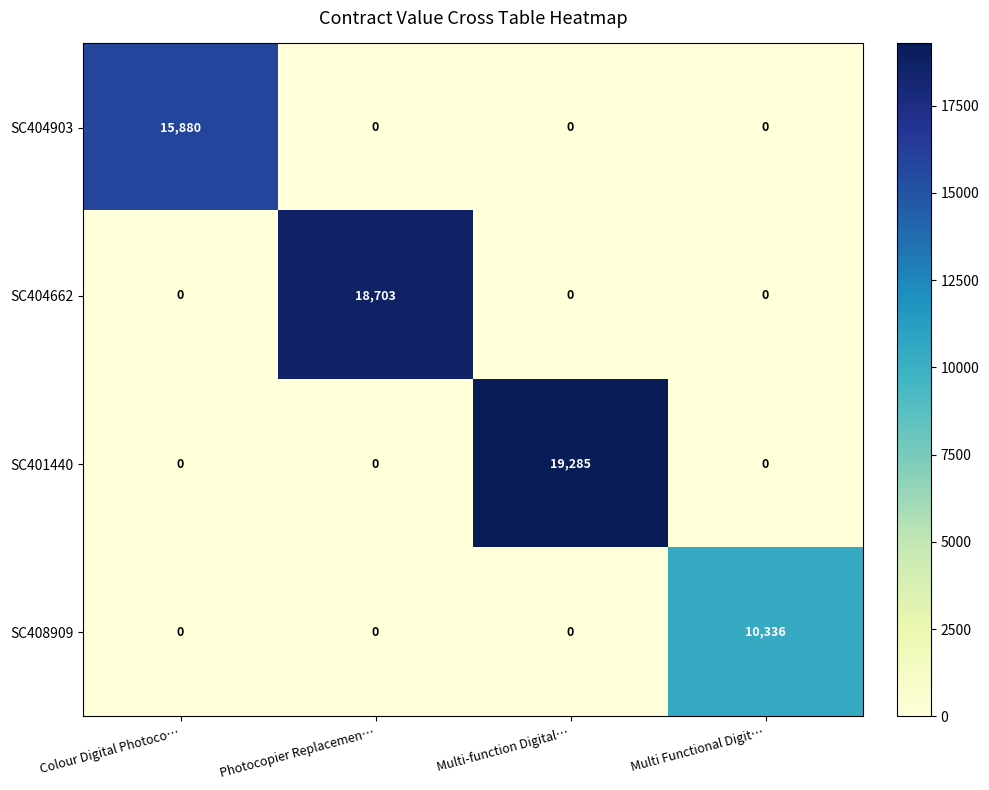

At which category is the sum across all series the highest?

Multi-function Digital…